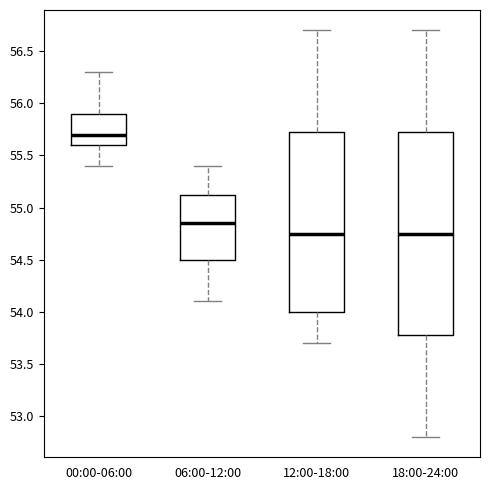

Reading left to right, transcribe this box plot: for each box, give where its median line is, the range the box spans, and where its two whiskers end, as read against the y-axis. The values are not printed on the chart, so give them approximately, as read against the axis.

00:00-06:00: median 55.70, box 55.60 to 55.90, whiskers 55.40 to 56.30
06:00-12:00: median 54.85, box 54.50 to 55.15, whiskers 54.10 to 55.40
12:00-18:00: median 54.75, box 54.00 to 55.75, whiskers 53.70 to 56.70
18:00-24:00: median 54.75, box 53.80 to 55.75, whiskers 52.80 to 56.70